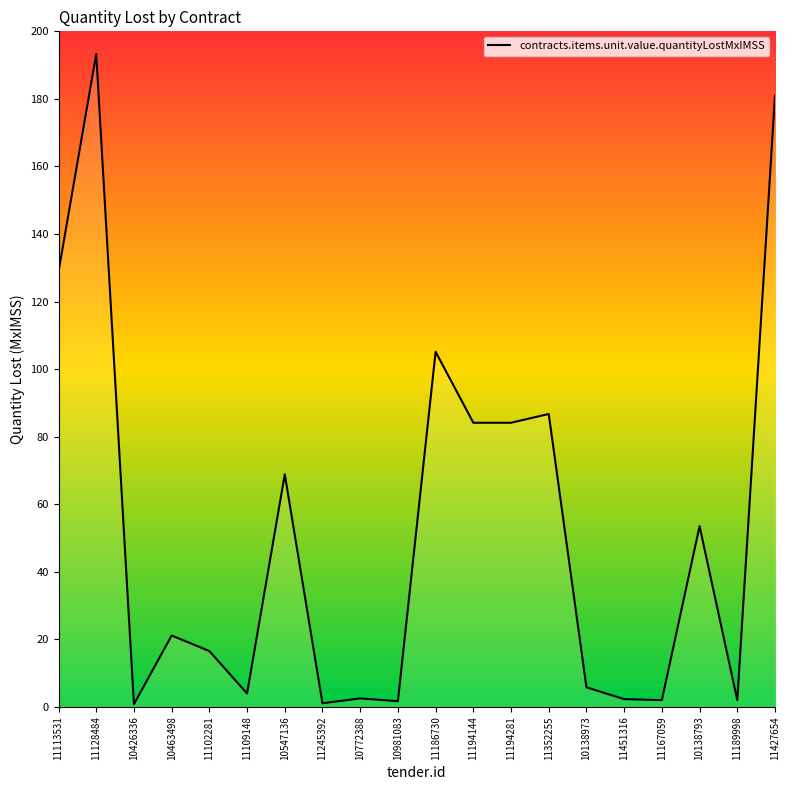

What is the label of the 15th point from the right?

11109148